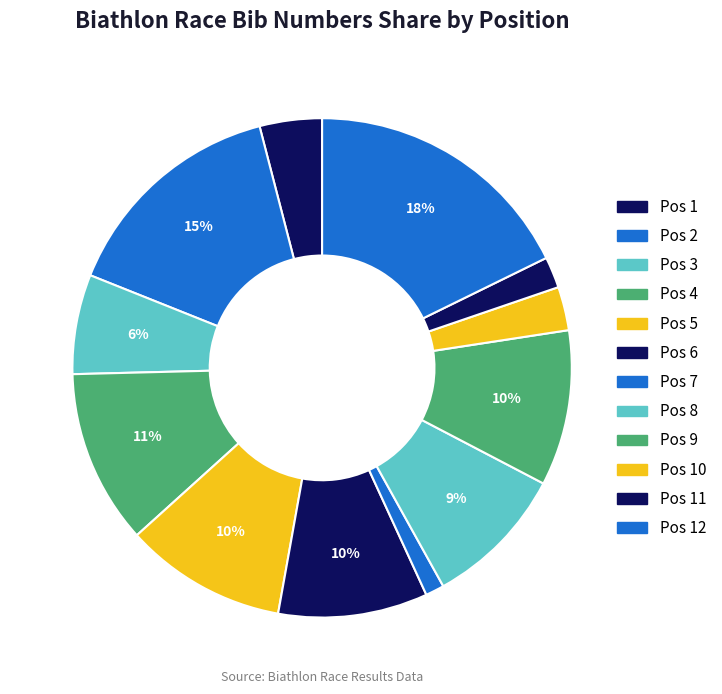

Between Pos 3 and Pos 12, which is larger?

Pos 12